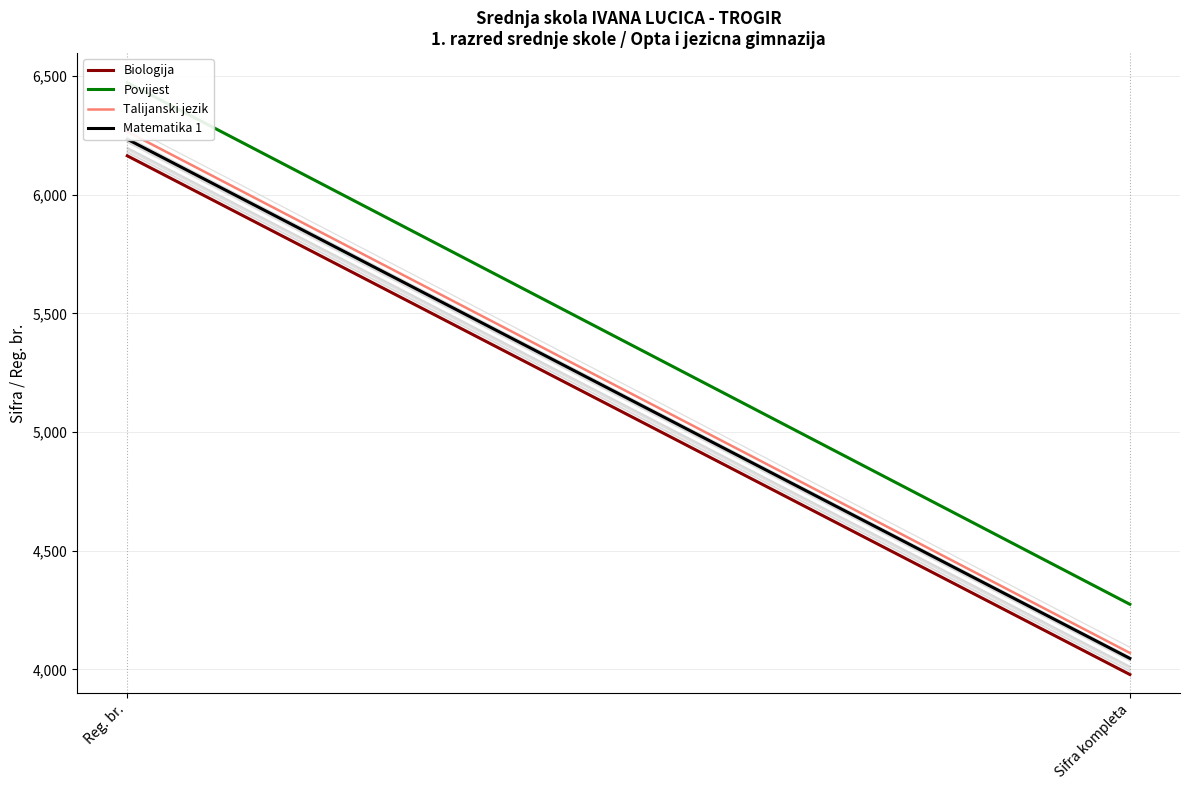

At which category does the chart reach its peak across all series?

Reg. br.